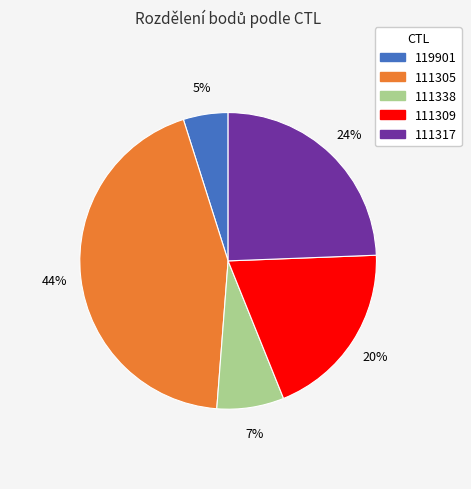

How many slices are in this pie chart?

5